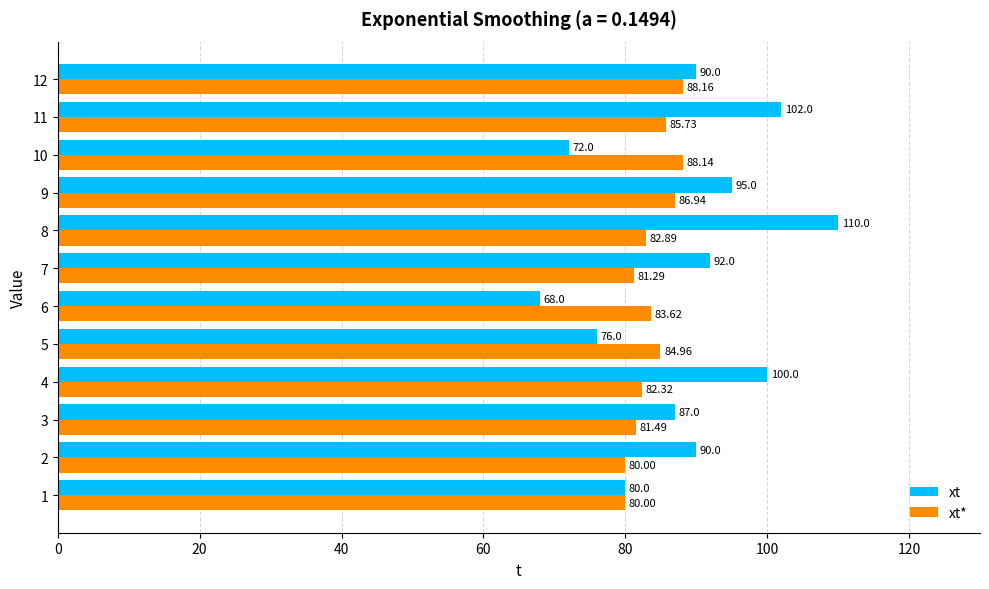

Which series has the widest spread of values?

xt